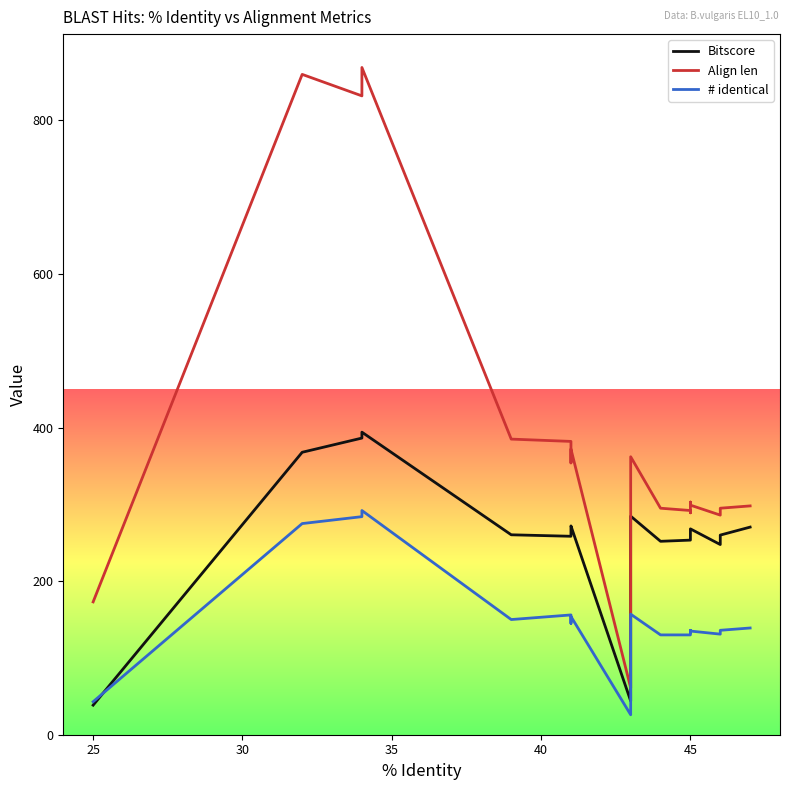

What is the average value of the Align len series?

381.1